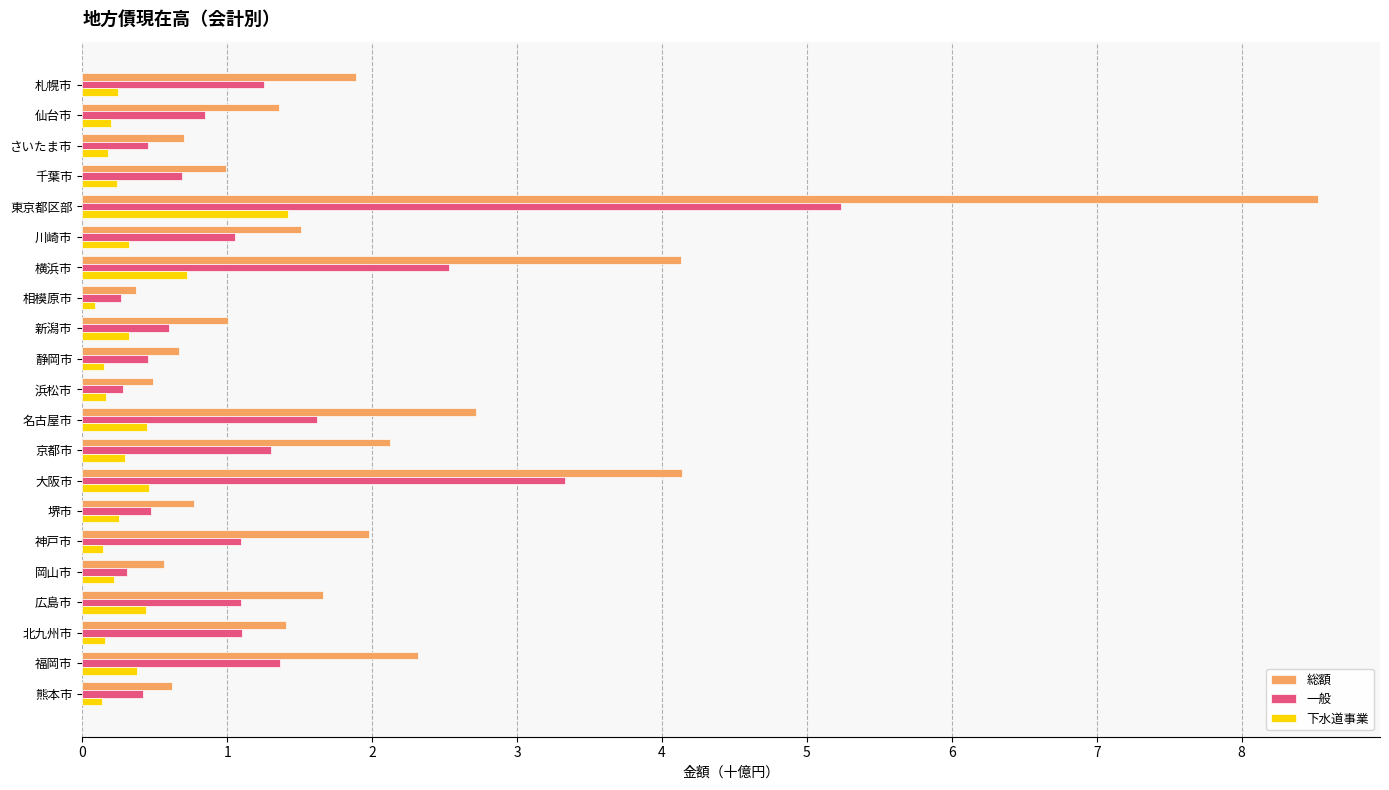

The 一般 series shows 0.5 at 静岡市. True or false?

True